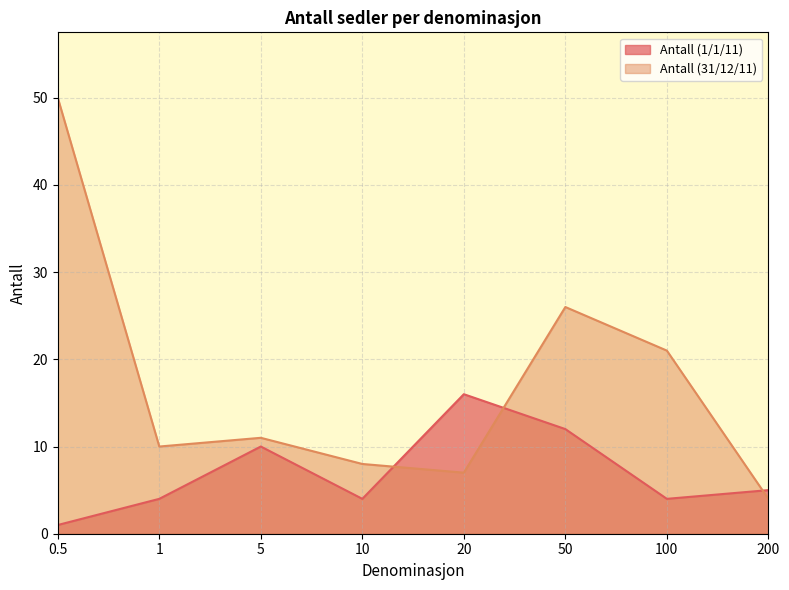

What is the maximum value shown in the chart?

50